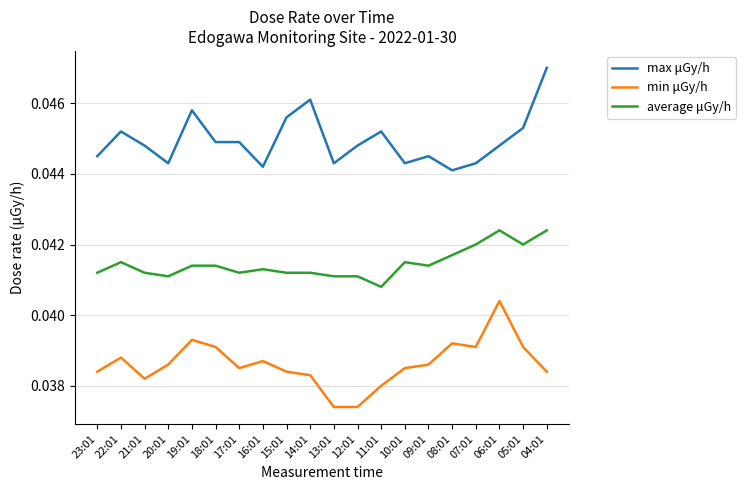

Is the value of average μGy/h at 18:01 greater than the value of min μGy/h at 11:01?

Yes